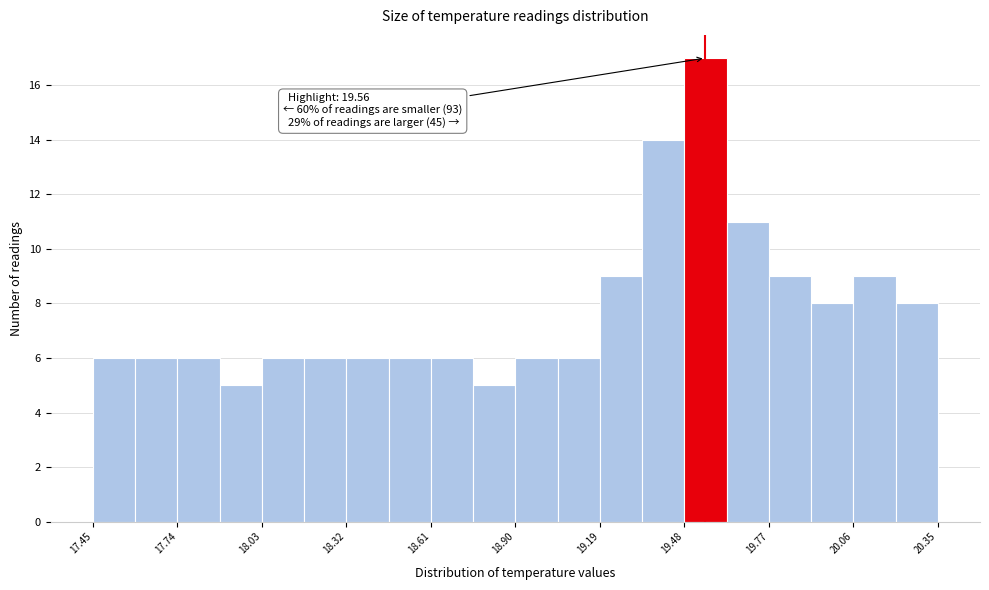

Read against the x-axis, roughly where is the centre of the tallest bar?

19.55